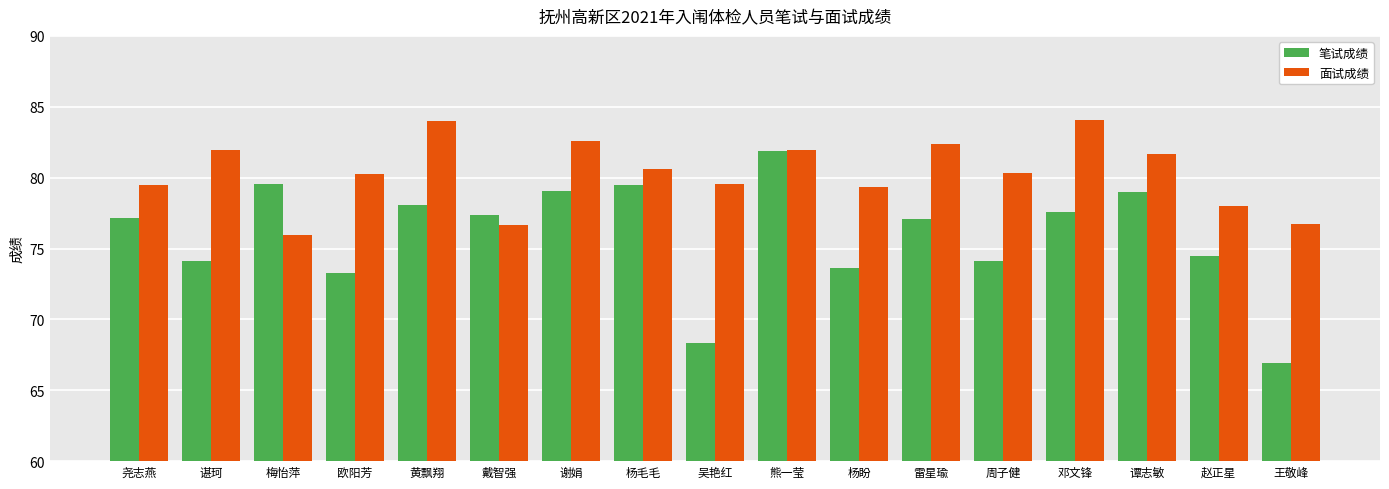

What is the lowest value of the 笔试成绩 series?

67.0